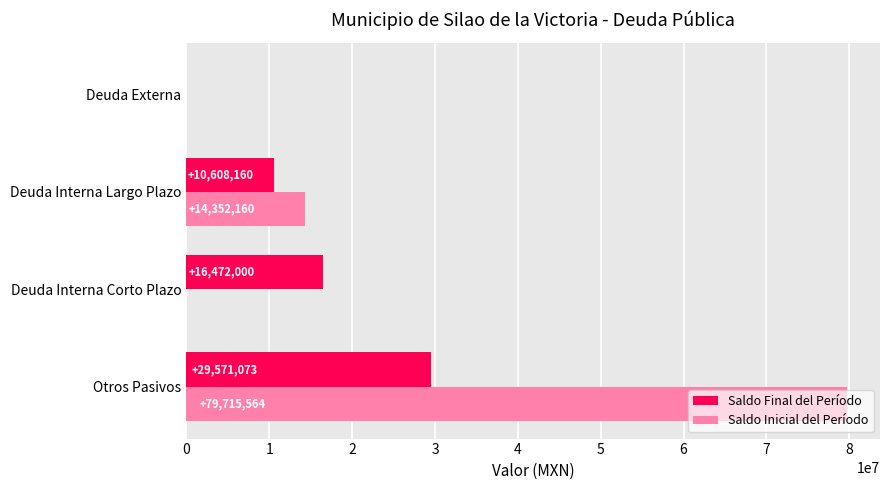

How many positive values does the Saldo Inicial del Período series have?

2